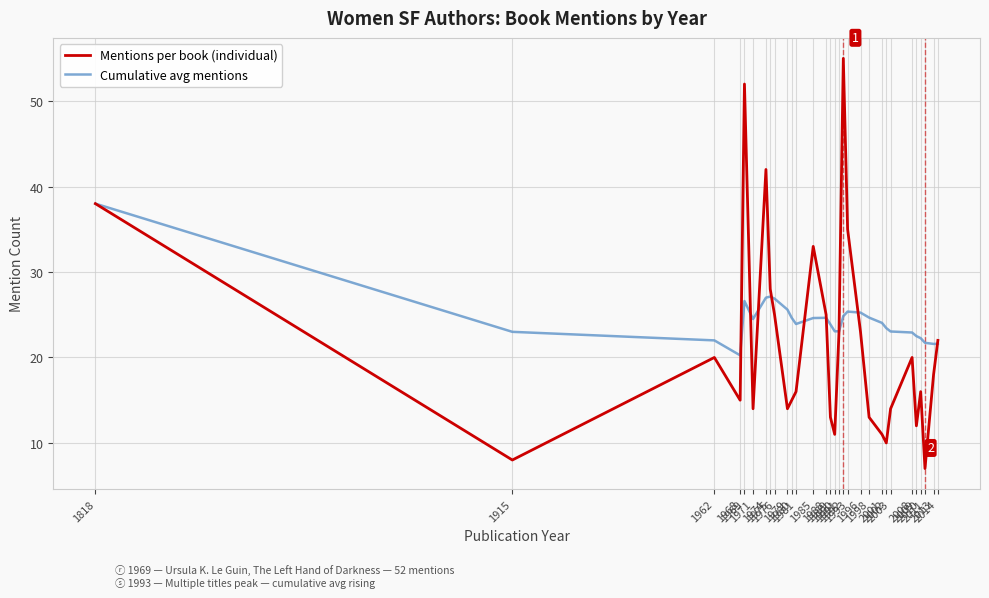

How many lines are shown in the chart?

2